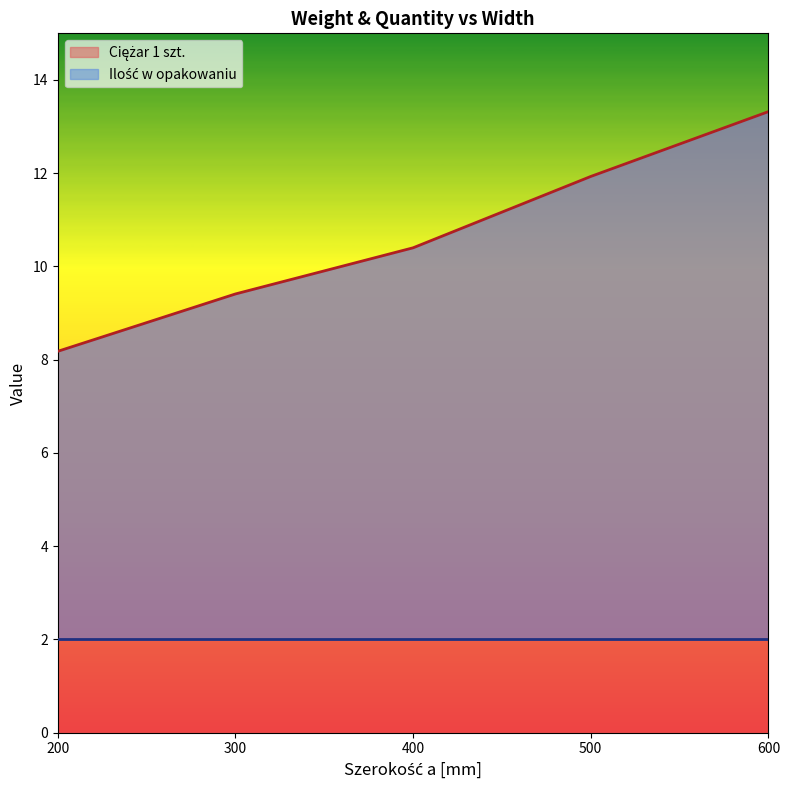

What is the difference between the values at 600 and 300?

3.9